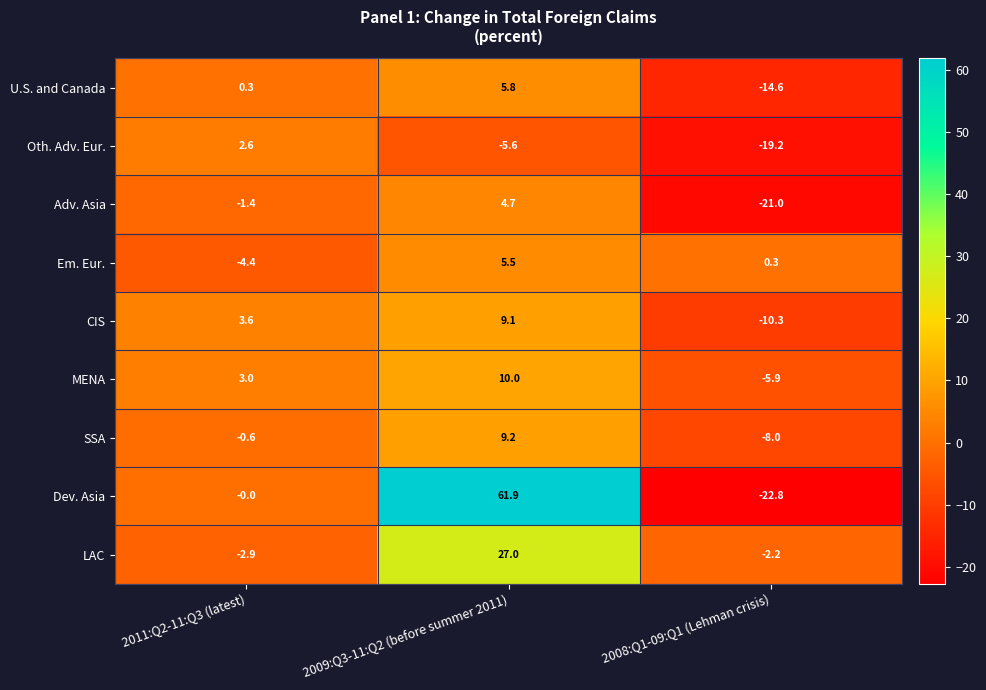

At which category does the chart reach its minimum across all series?

2008:Q1-09:Q1 (Lehman crisis)